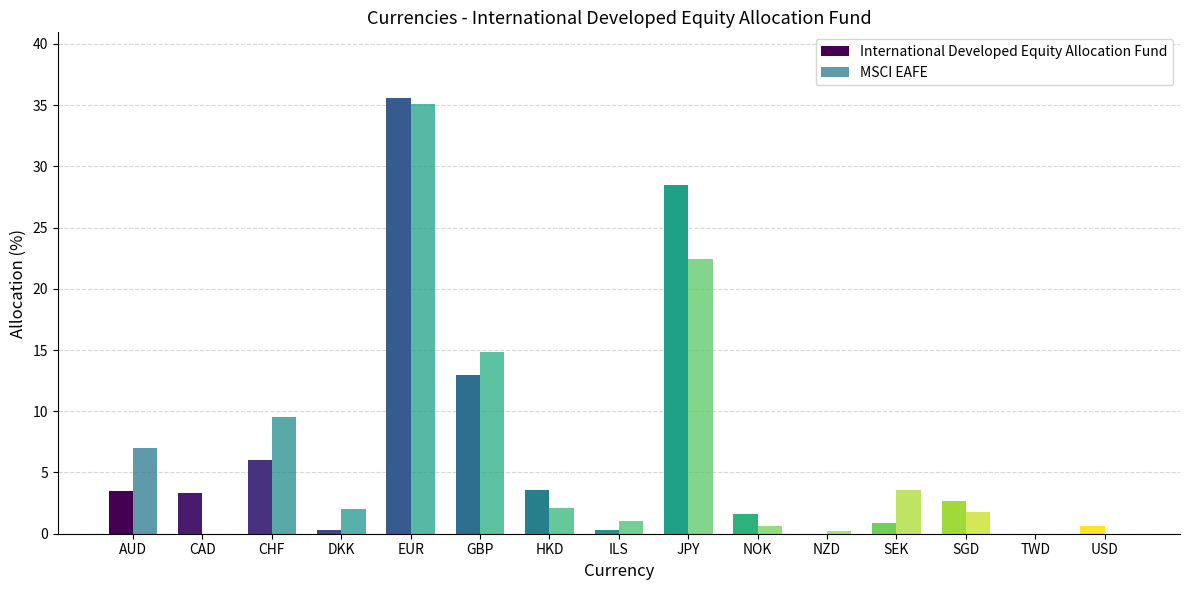

What is the total value across all series at JPY?

50.9